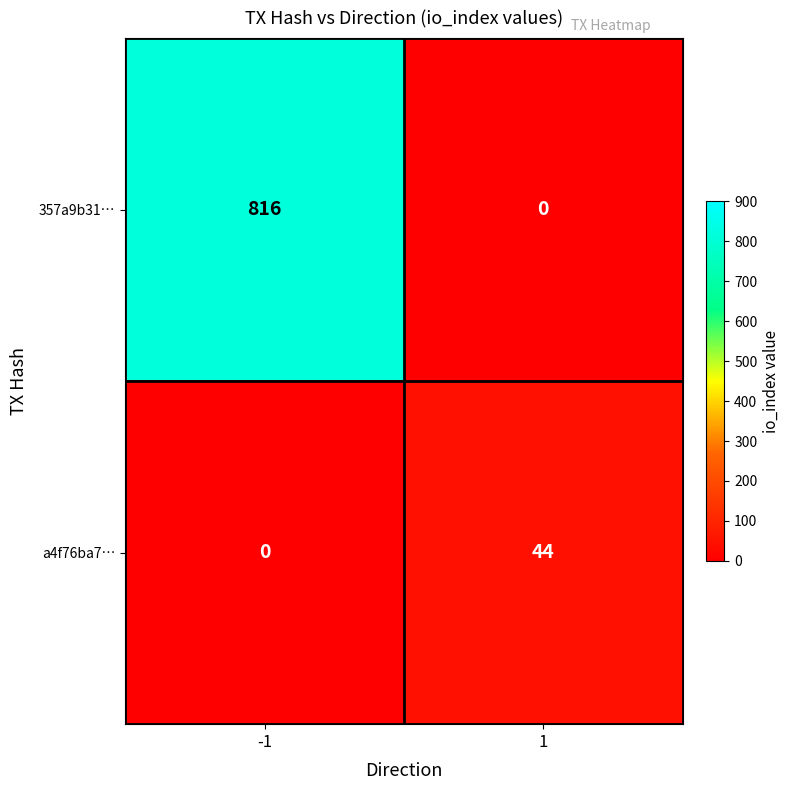

What is the difference between the a4f76ba7… values at -1 and 1?

44